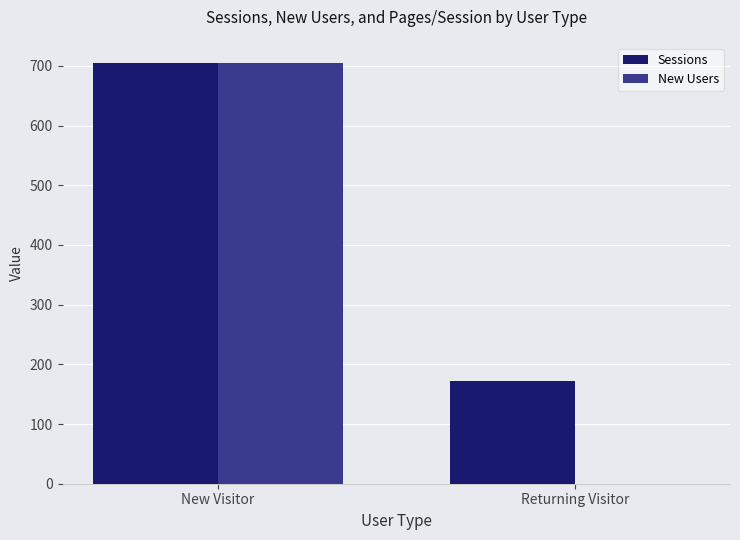

The New Users series shows 297 at New Visitor. True or false?

False